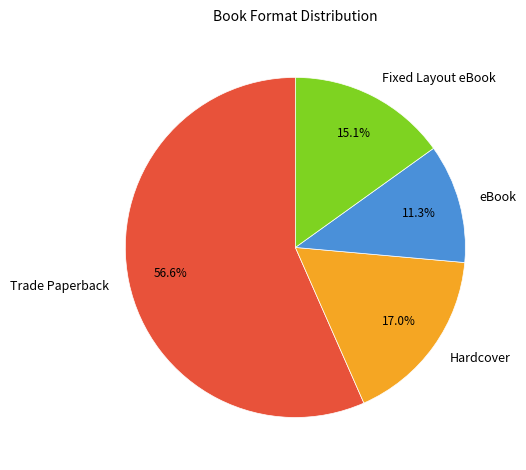

The eBook slice represents 1% of the pie. True or false?

False